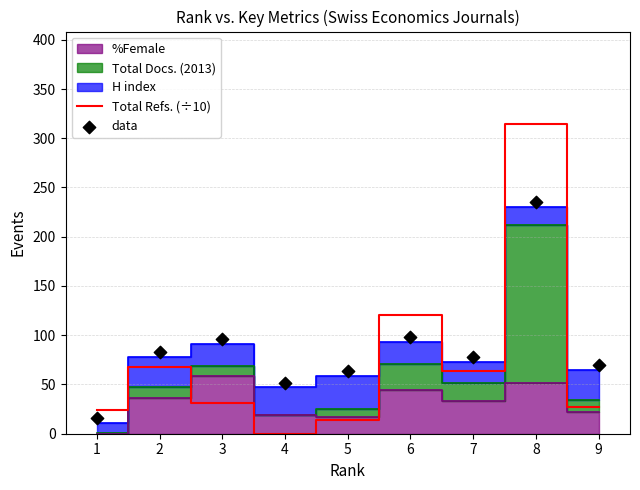

Is the value of data at 2 greater than the value of Total Refs. (÷10) at 2?

Yes